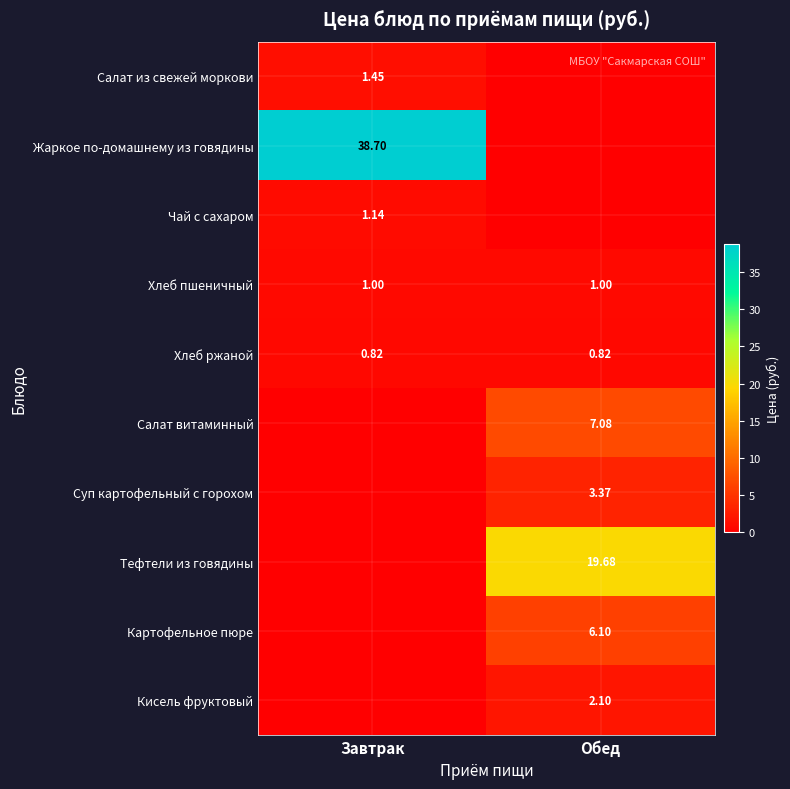

What is the sum of all Картофельное пюре values?

6.1